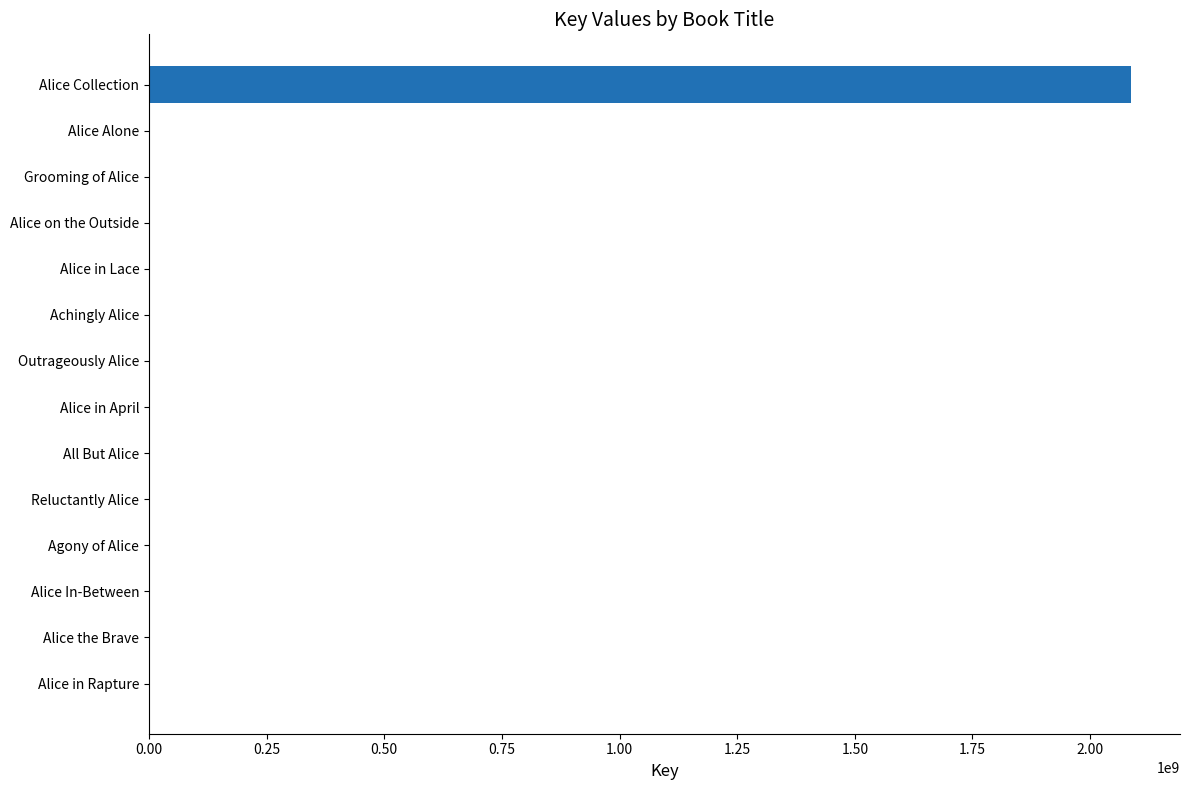

How many categories are shown in the chart?

14